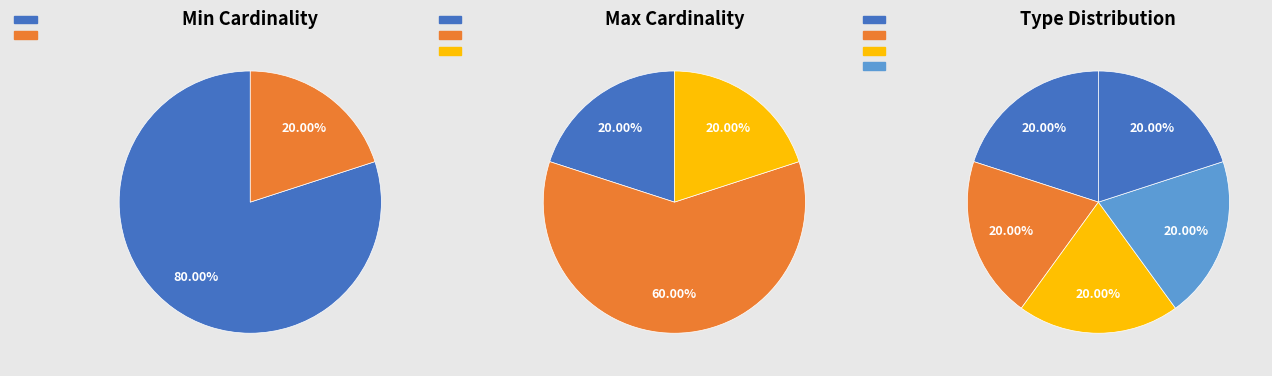

Count the number of slices in the pie.

5